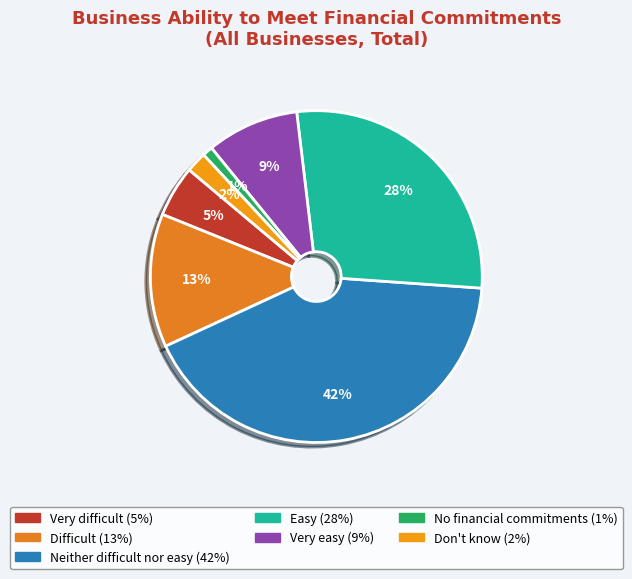

Is it true that Very difficult is 5% of the pie?

True